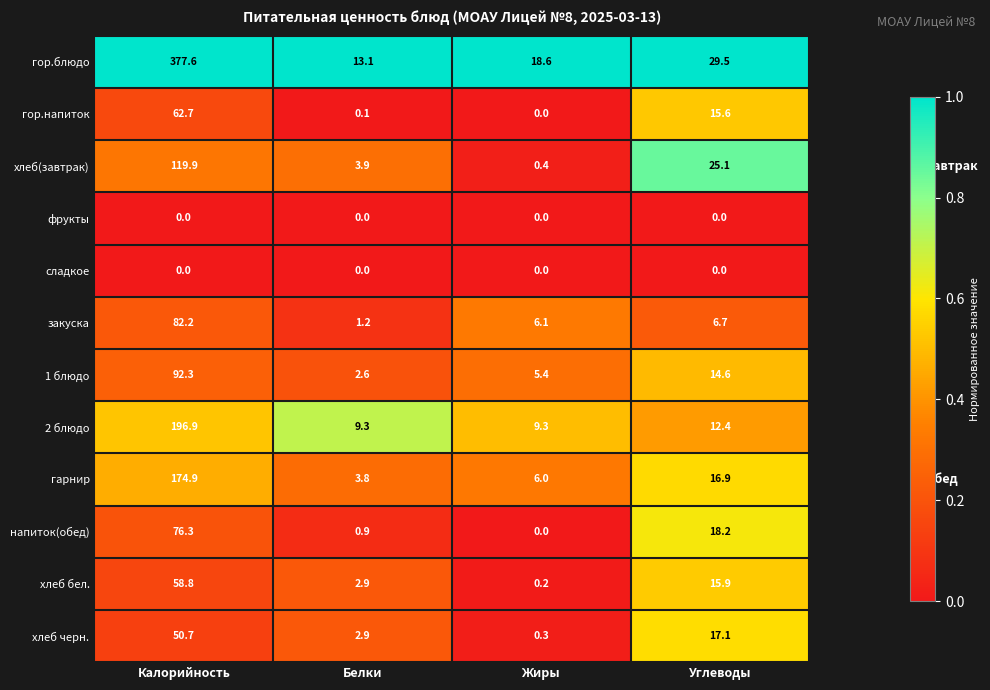

True or false: закуска has a value of 0.4 at Белки.

False